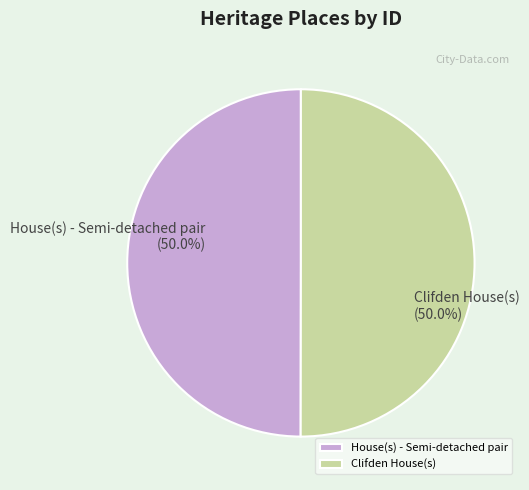

Count the number of slices in the pie.

2